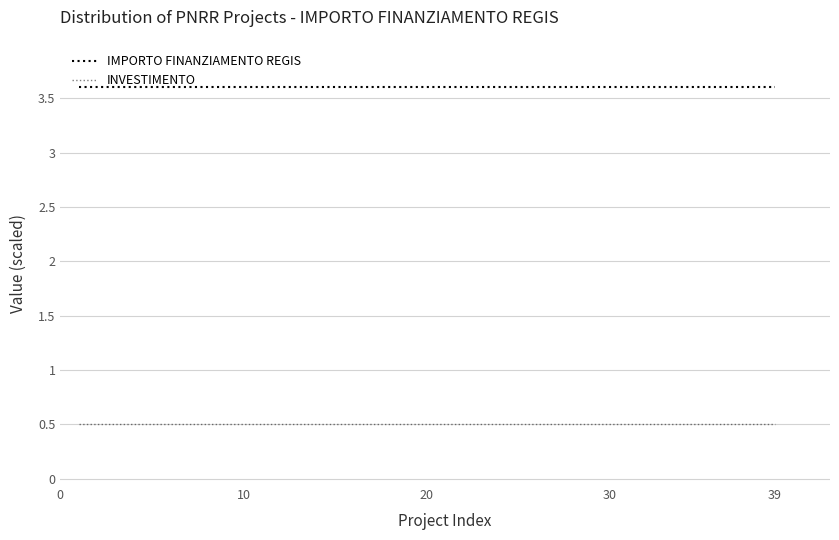

Does the chart display data point markers on the line(s)?

No